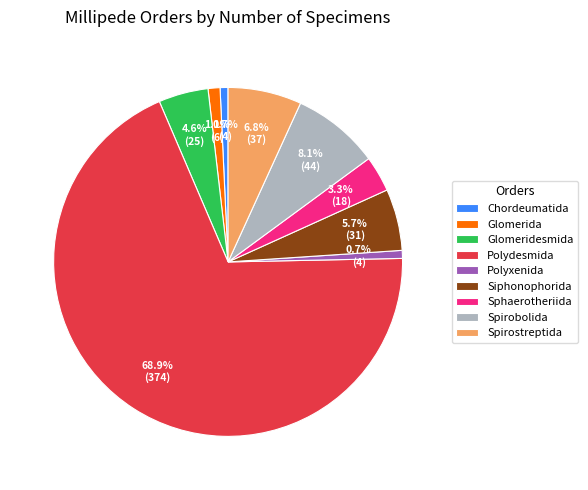

Count the number of slices in the pie.

9